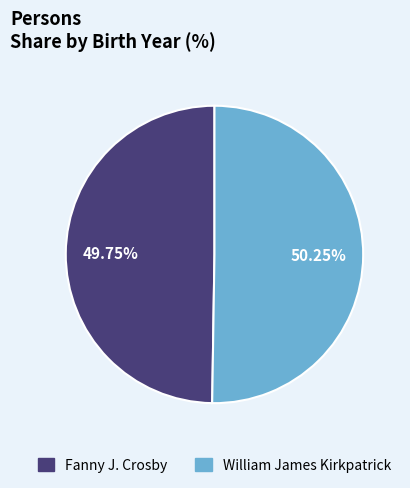

What is the ratio of the value at William James Kirkpatrick to the value at Fanny J. Crosby?

1.0